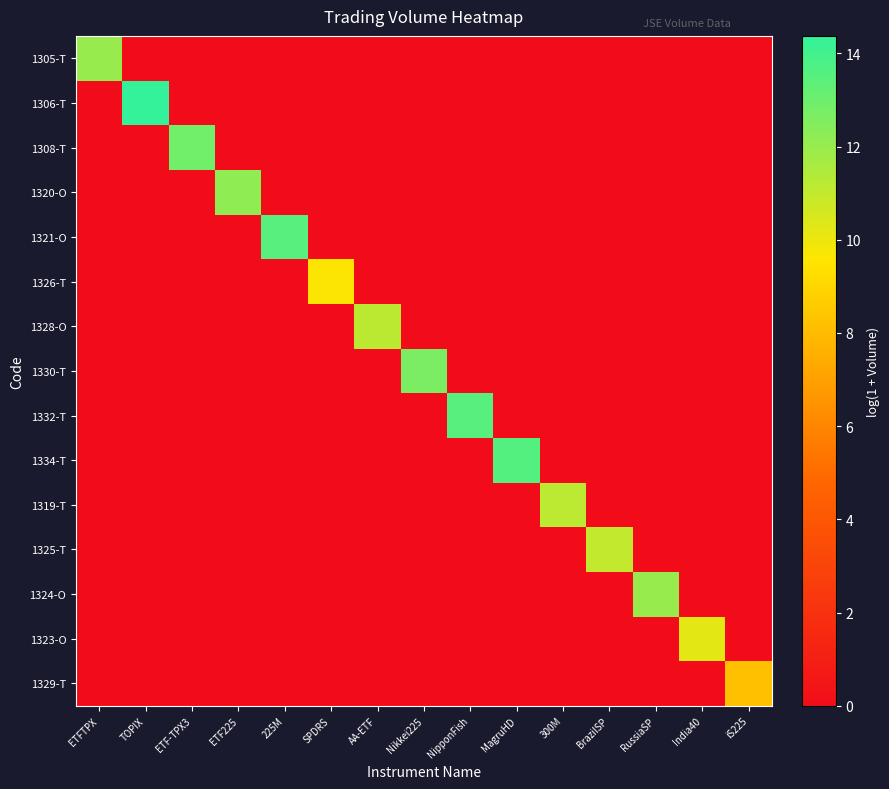

Between ETF-TPX3 and ETFTPX, which is larger?

ETFTPX